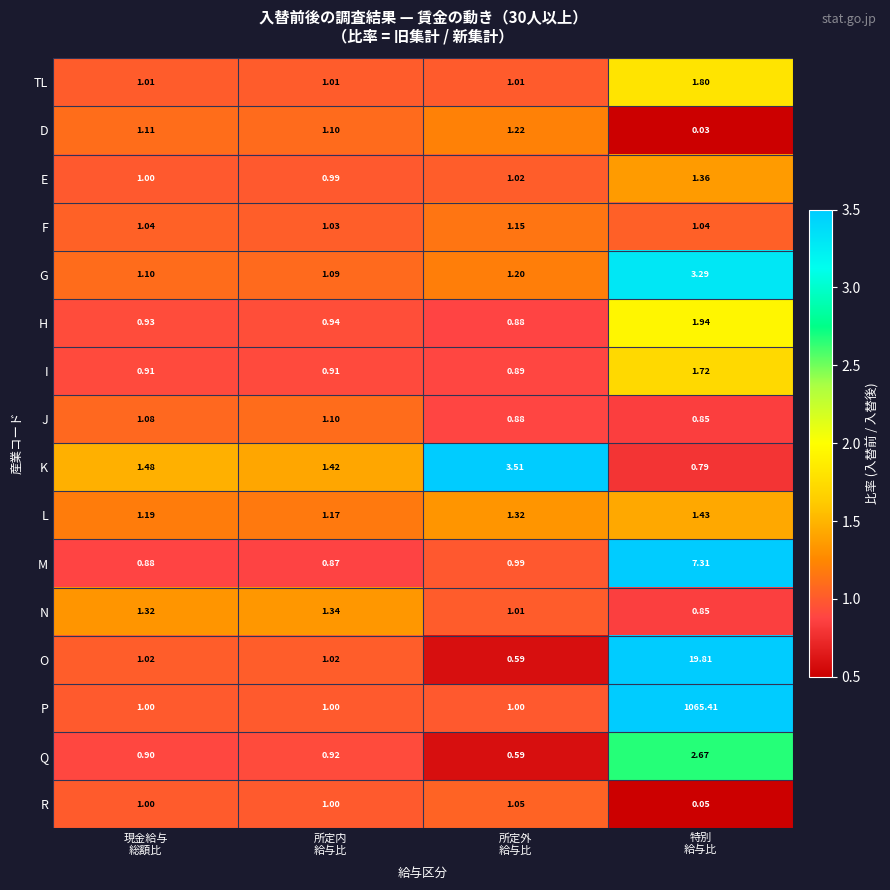

Which series has the widest spread of values?

P